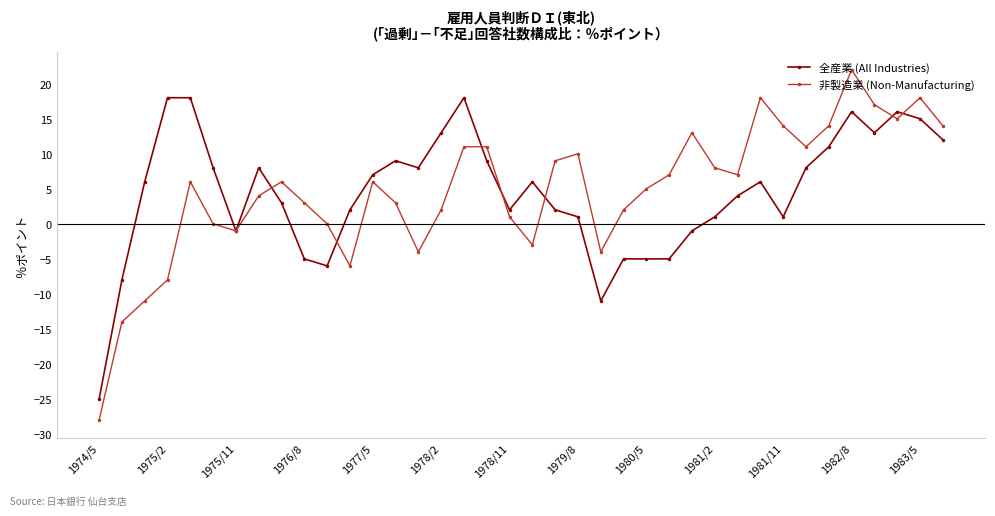

Count the number of data series in this chart.

2